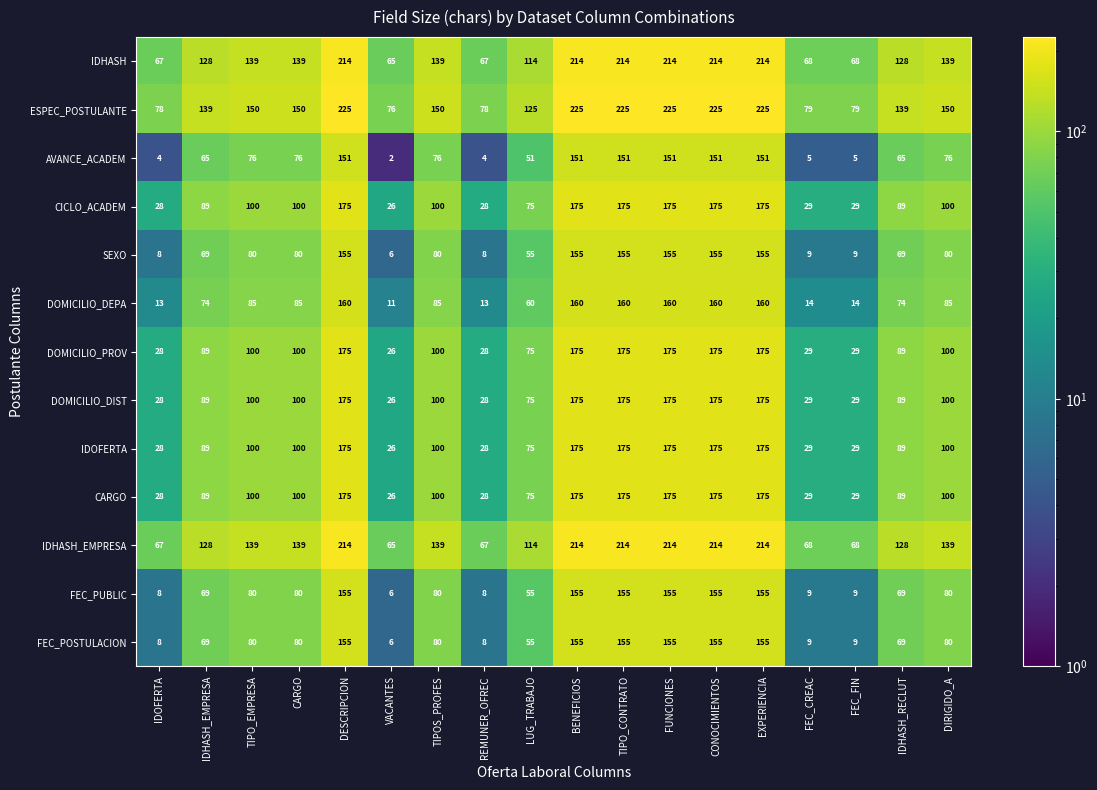

What is the average value of the FEC_POSTULACION series?

82